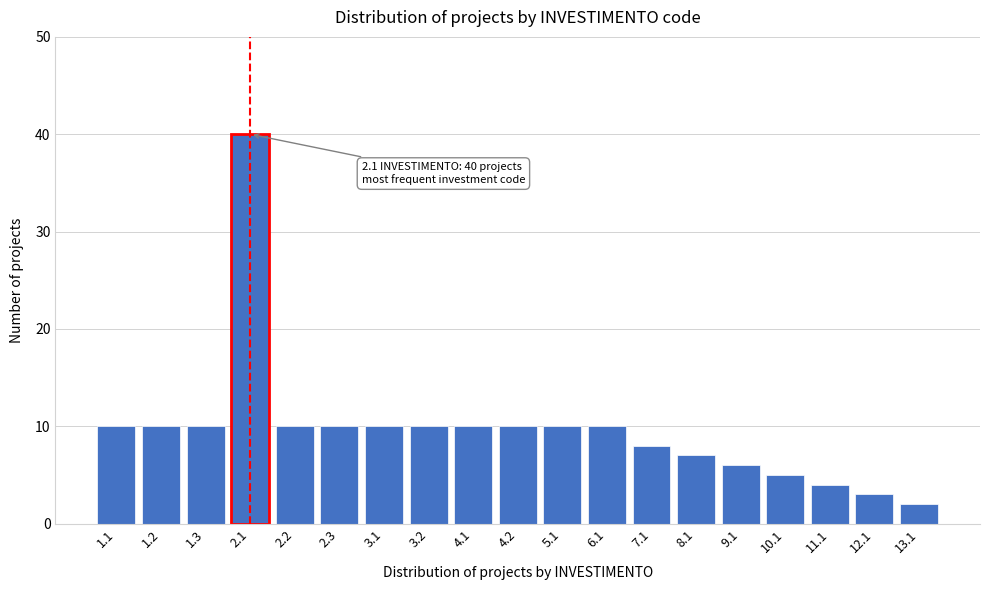

Reading right to left, list all the values displayed in this chart.

2	3	4	5	6	7	8	10	10	10	10	10	10	10	10	40	10	10	10